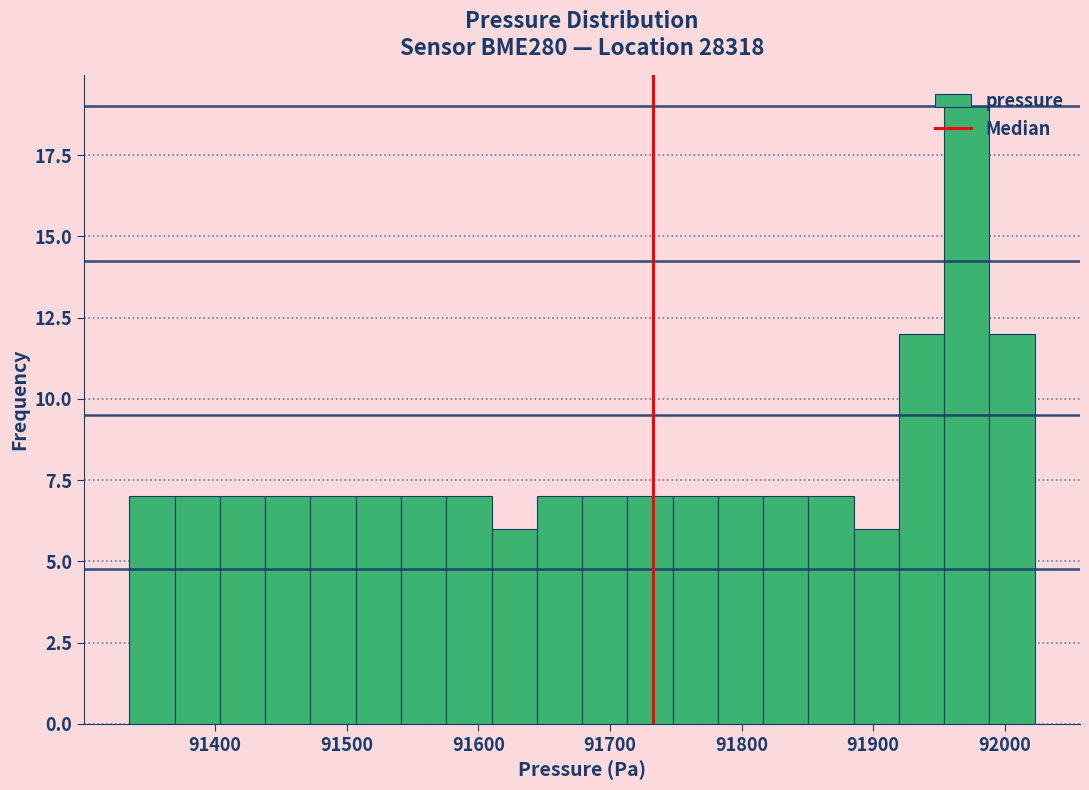

Read against the x-axis, roughly where is the centre of the tallest bar?

91970